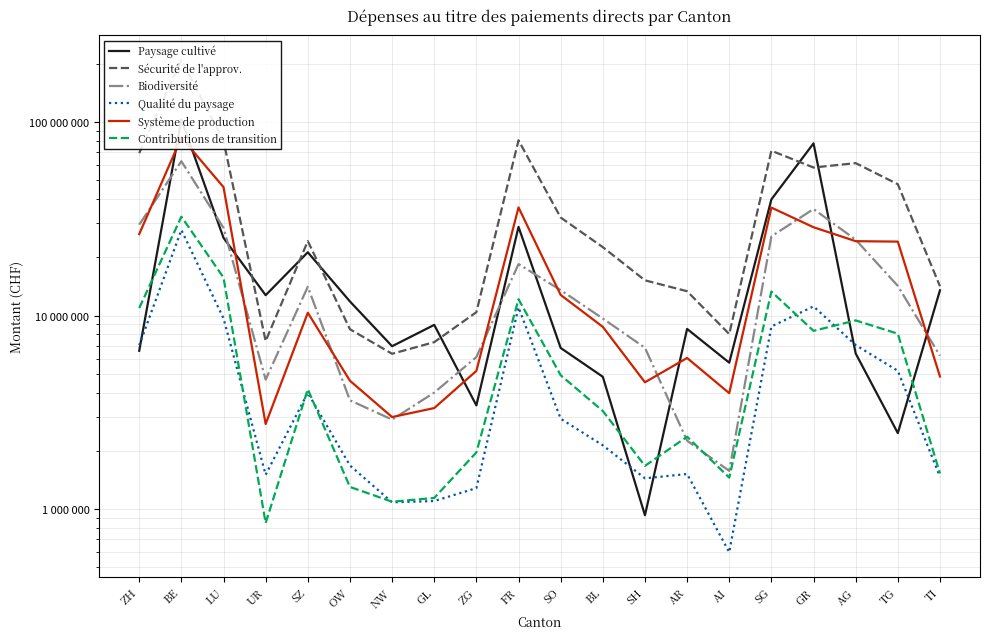

True or false: Qualité du paysage has more than 0 points higher than both neighbors.

True